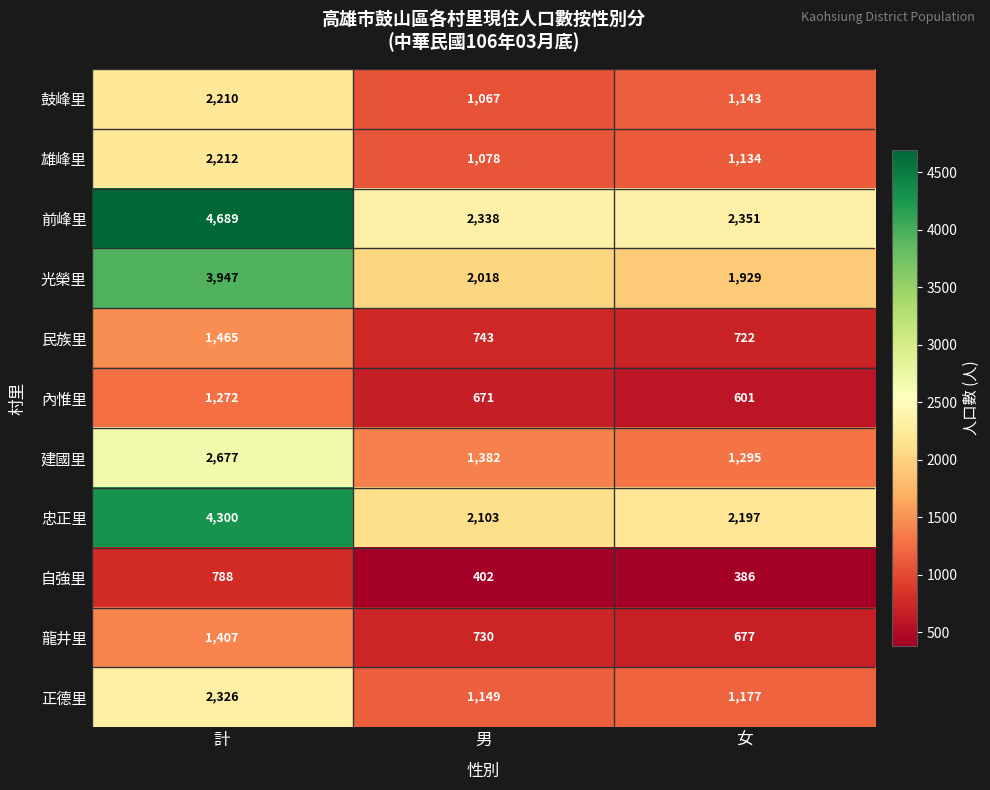

At 計, list the series in order from largest to smallest.

前峰里, 忠正里, 光榮里, 建國里, 正德里, 雄峰里, 鼓峰里, 民族里, 龍井里, 內惟里, 自強里